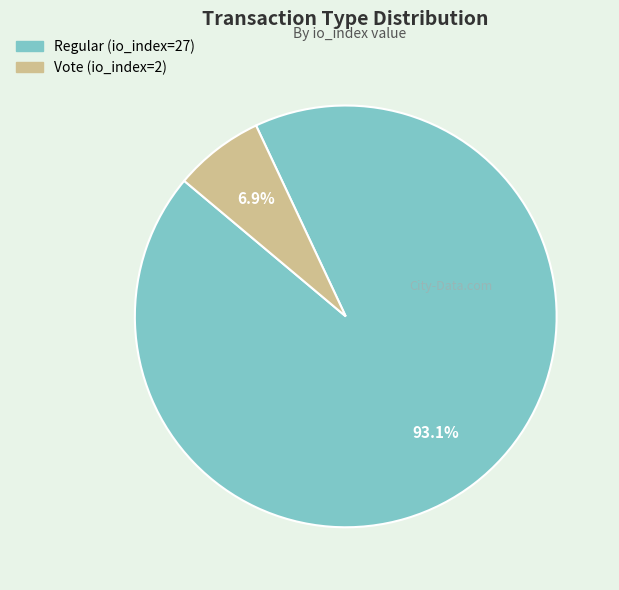

To the nearest percent, what is the combined percentage of Regular (io_index=27) and Vote (io_index=2)?

100%